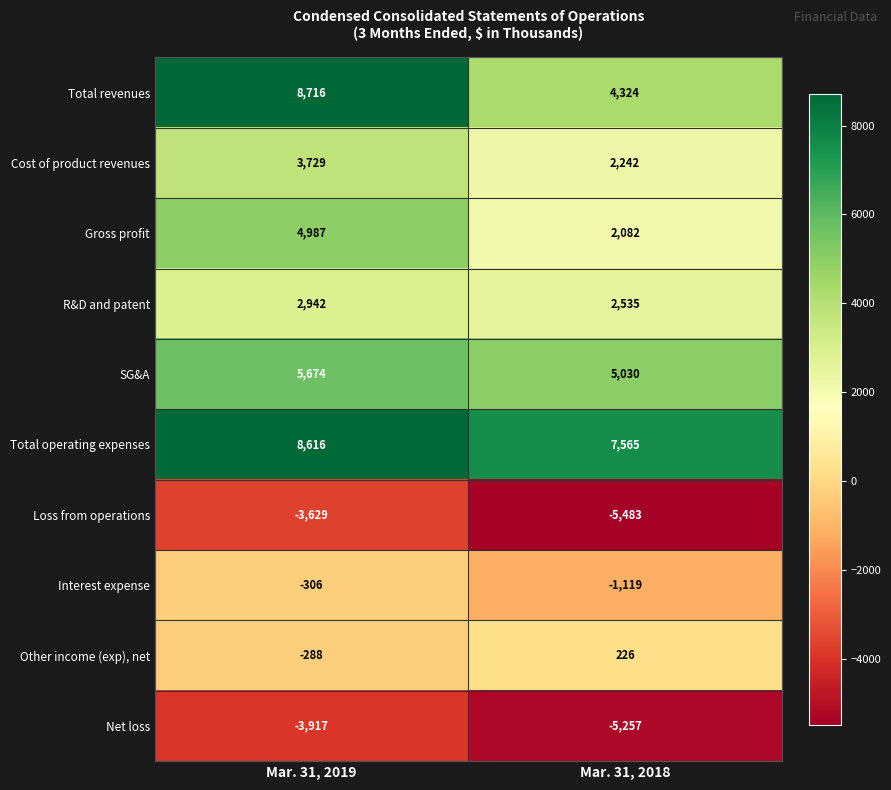

Which series has the largest total across all categories?

Total operating expenses